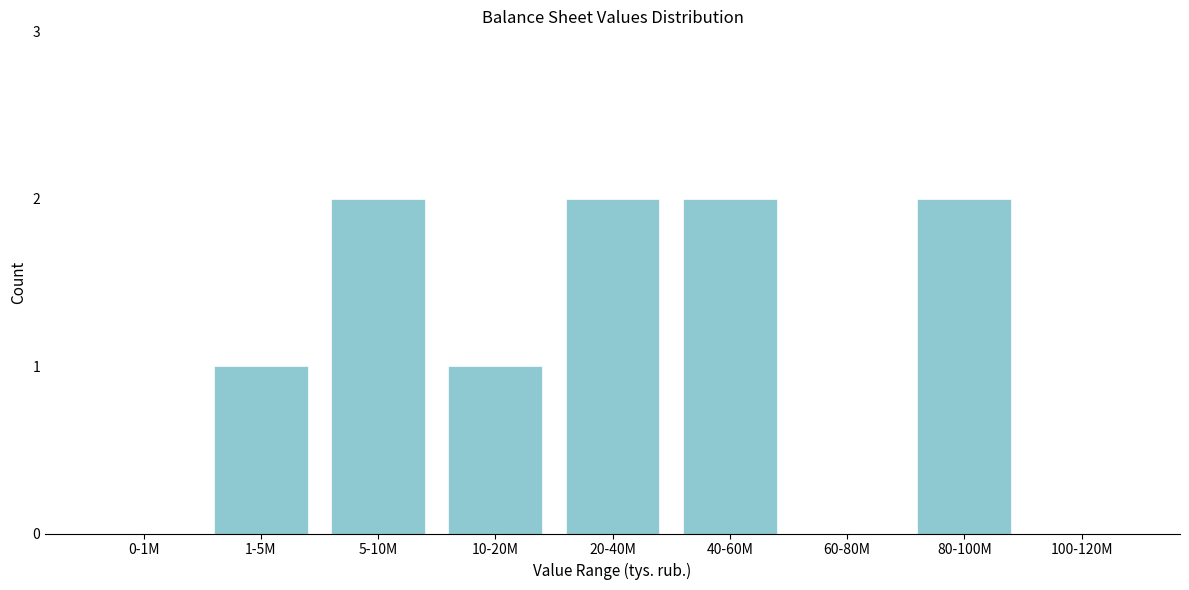

Reading left to right, list all the values displayed in this chart.

0-1M=0	1-5M=1	5-10M=2	10-20M=1	20-40M=2	40-60M=2	60-80M=0	80-100M=2	100-120M=0